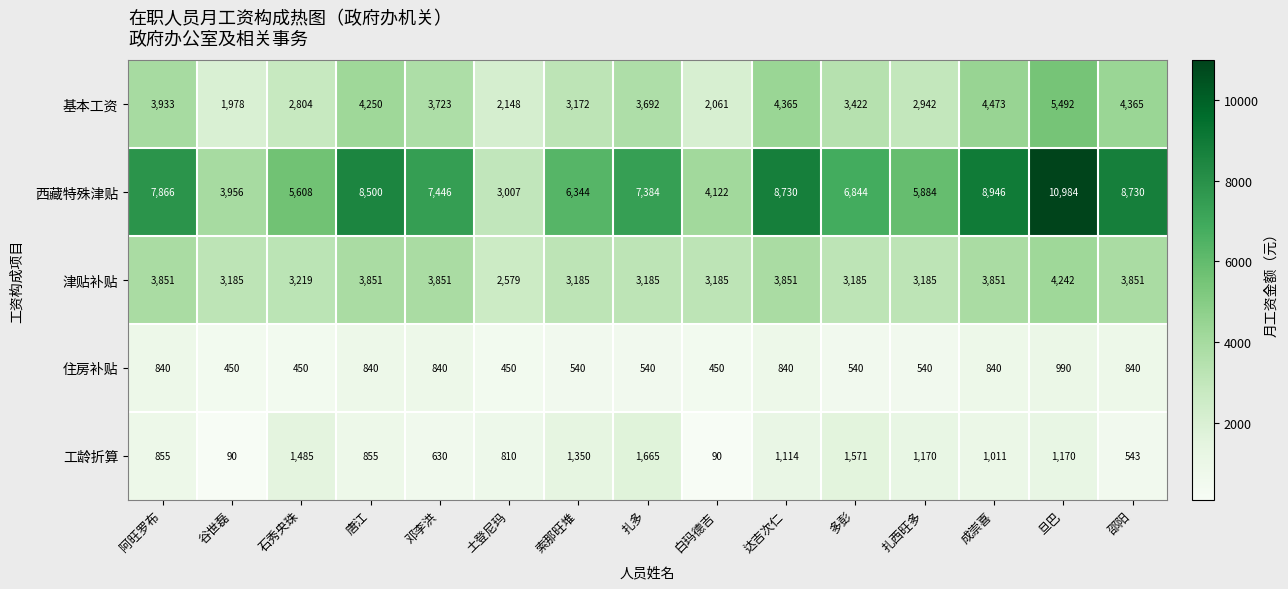

Between 索那旺堆 and 扎多, which series saw the biggest shift?

西藏特殊津贴